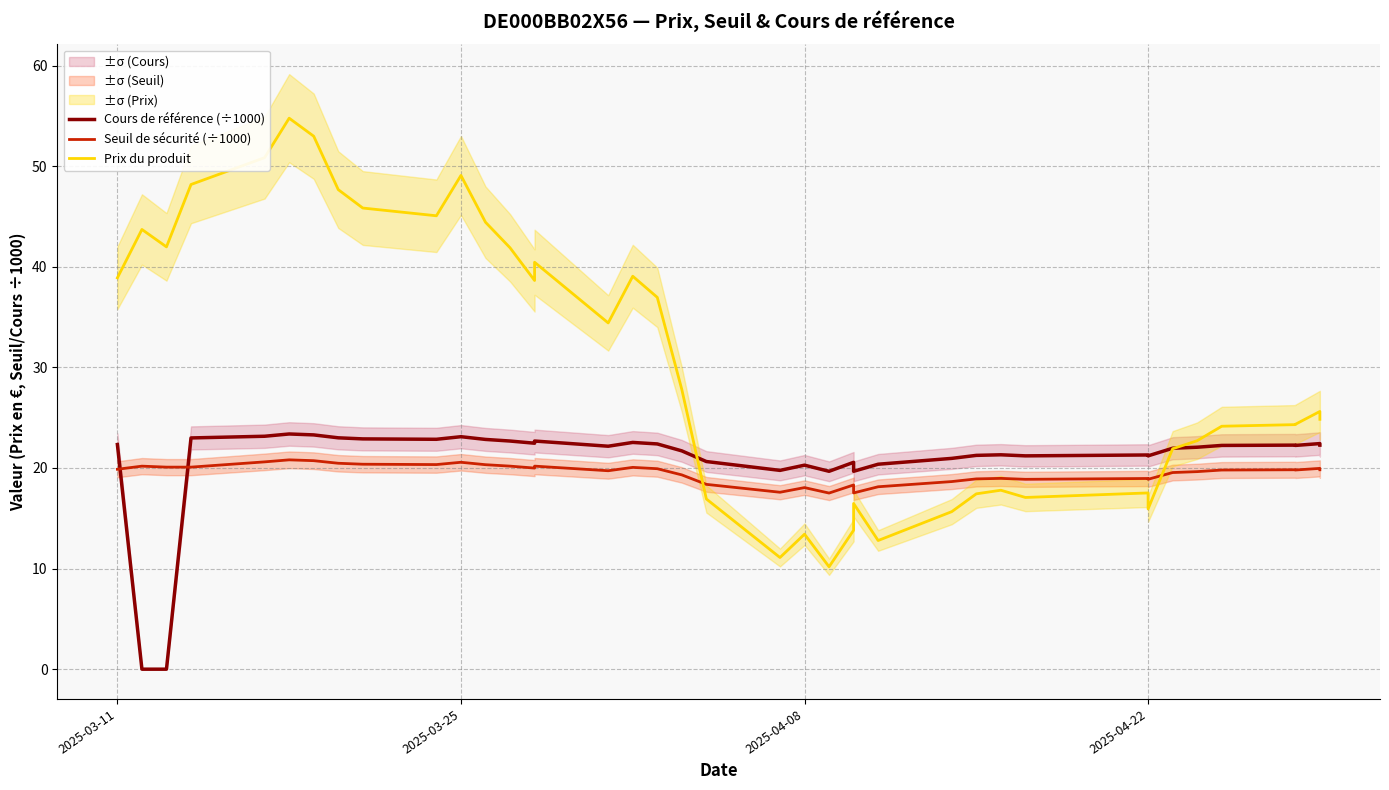

Is it true that Prix du produit equals 28.0 at 26?

False